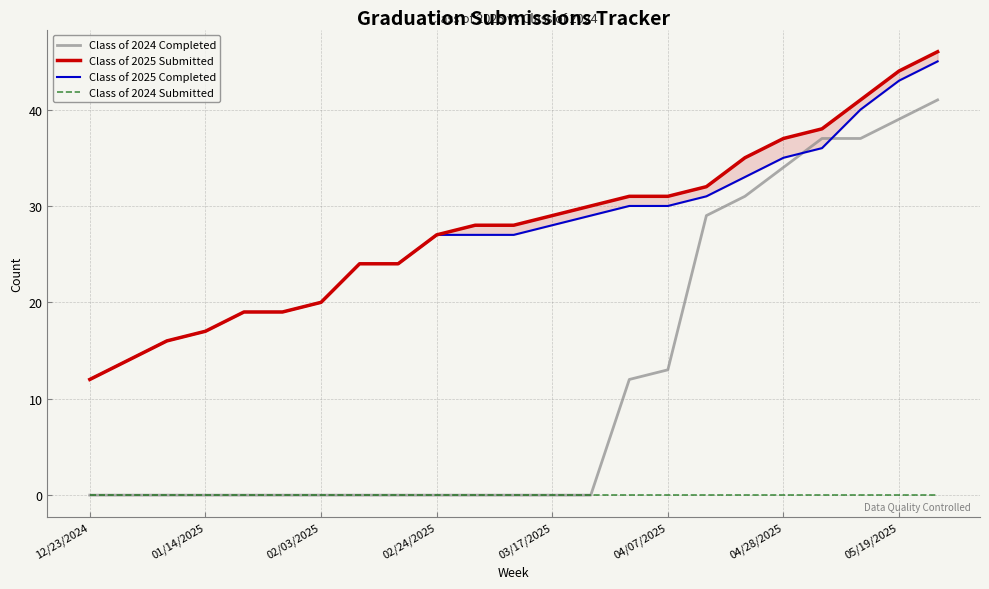

Is it true that Class of 2024 Completed equals 20 at 04/07/2025?

False